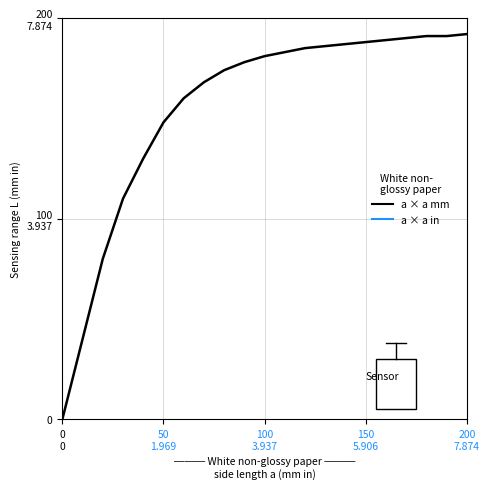

Does the chart display data point markers on the line(s)?

No